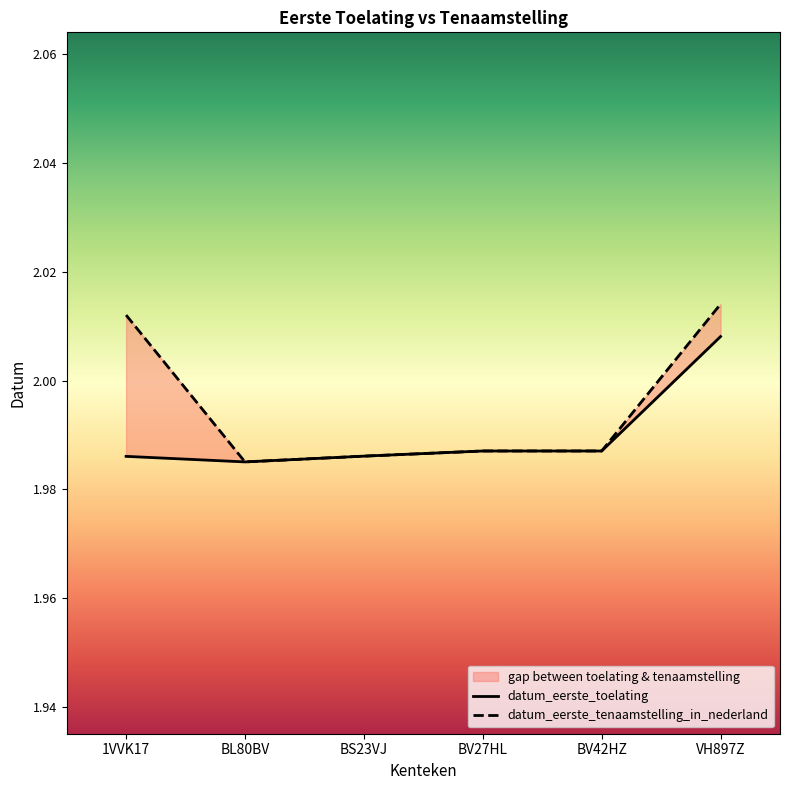

What is the value of the datum_eerste_toelating point at the 6th from the left?

2.0